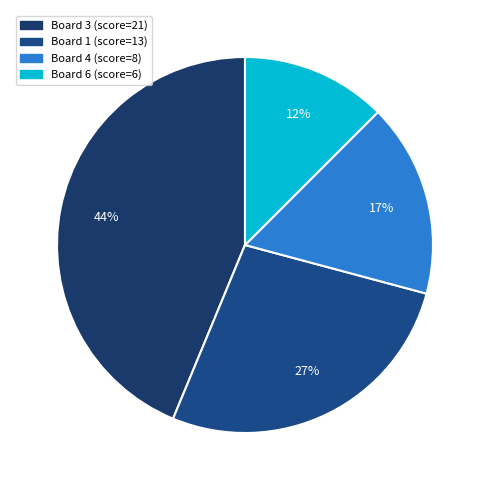

How many segments does this pie chart have?

4